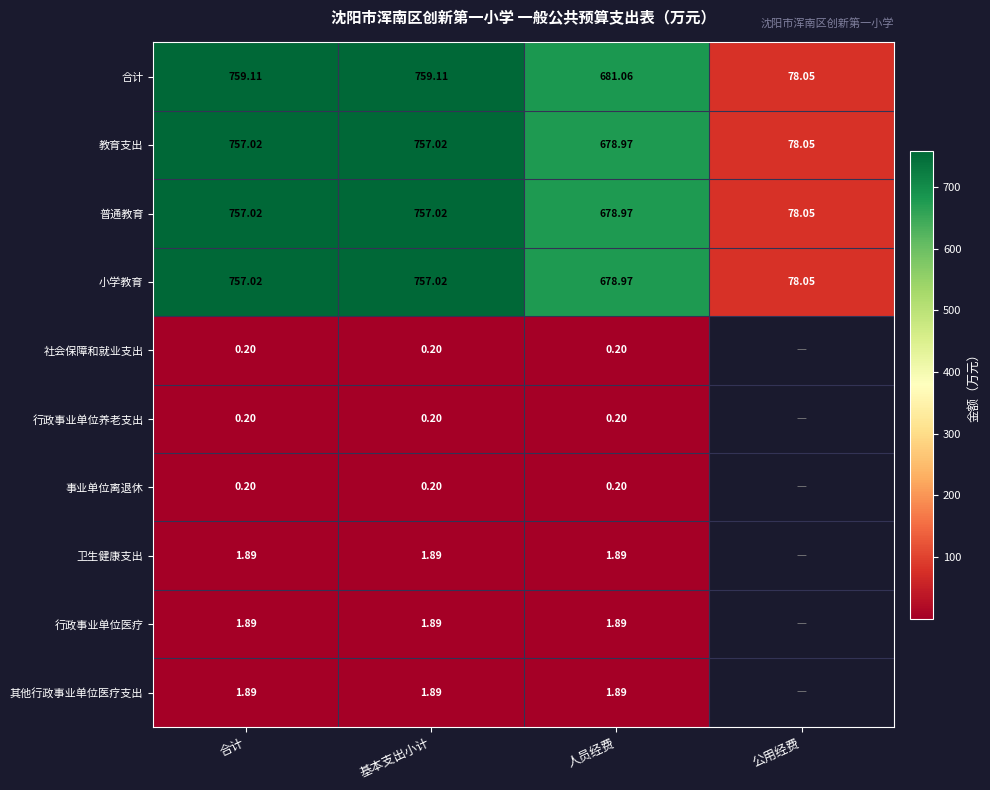

What is the spread (max minus min) of values at 人员经费?

680.9